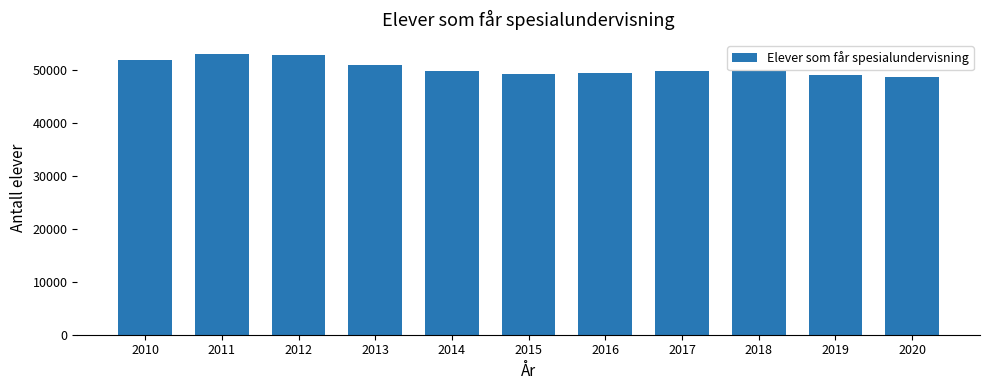

What is the smallest value displayed?

48607